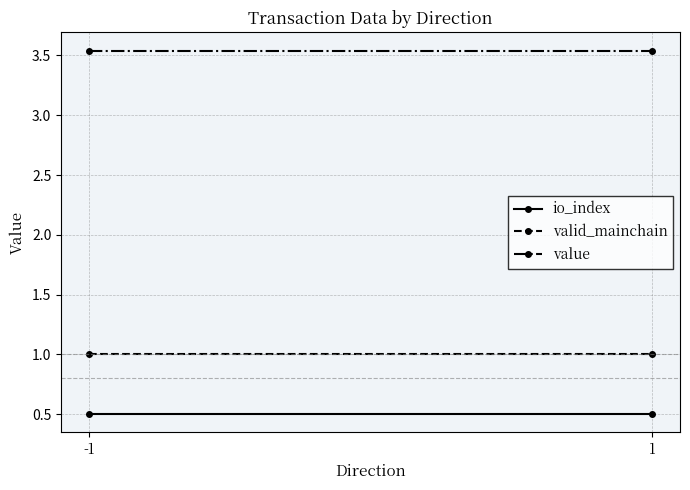

At which label does io_index reach its peak?

-1